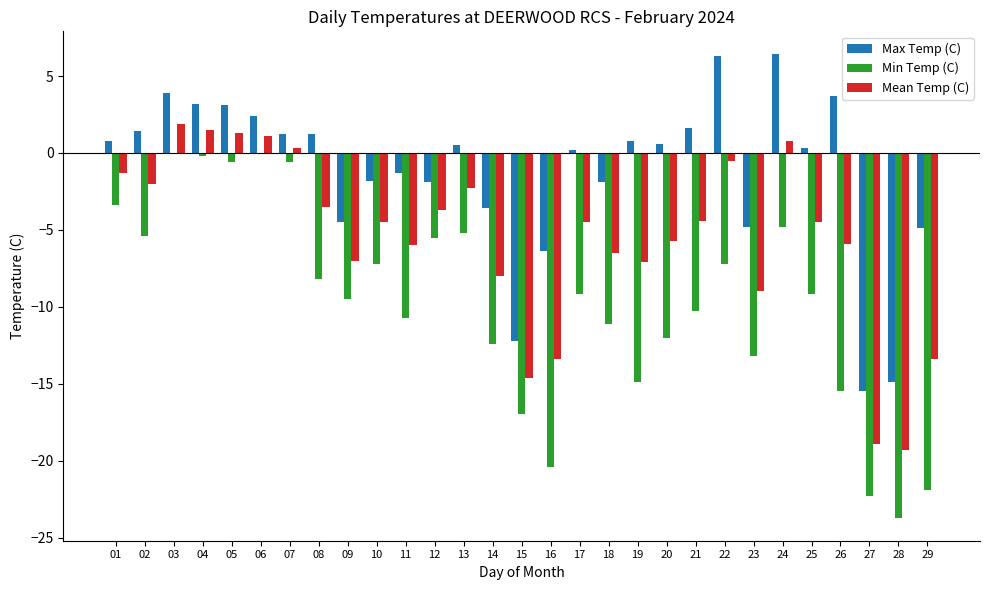

What is the difference between the maximum and second lowest values in the Mean Temp (C) series?

20.8